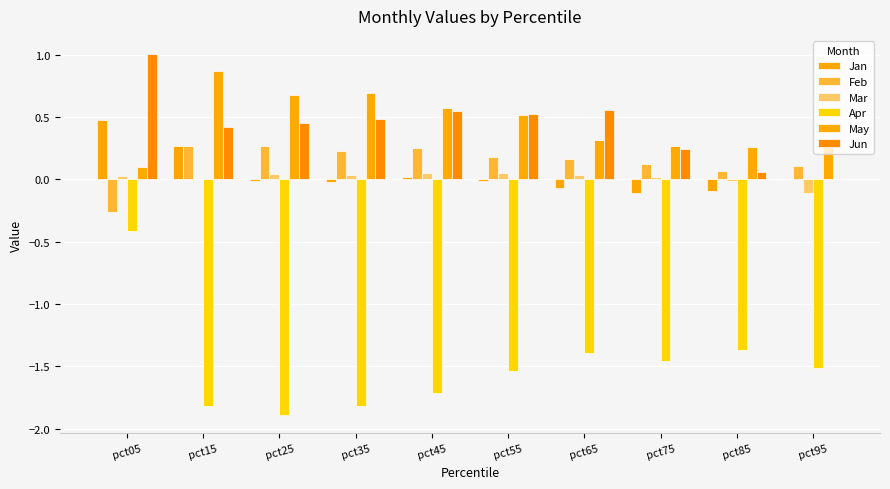

Is it true that Mar equals 0.0 at pct75?

False